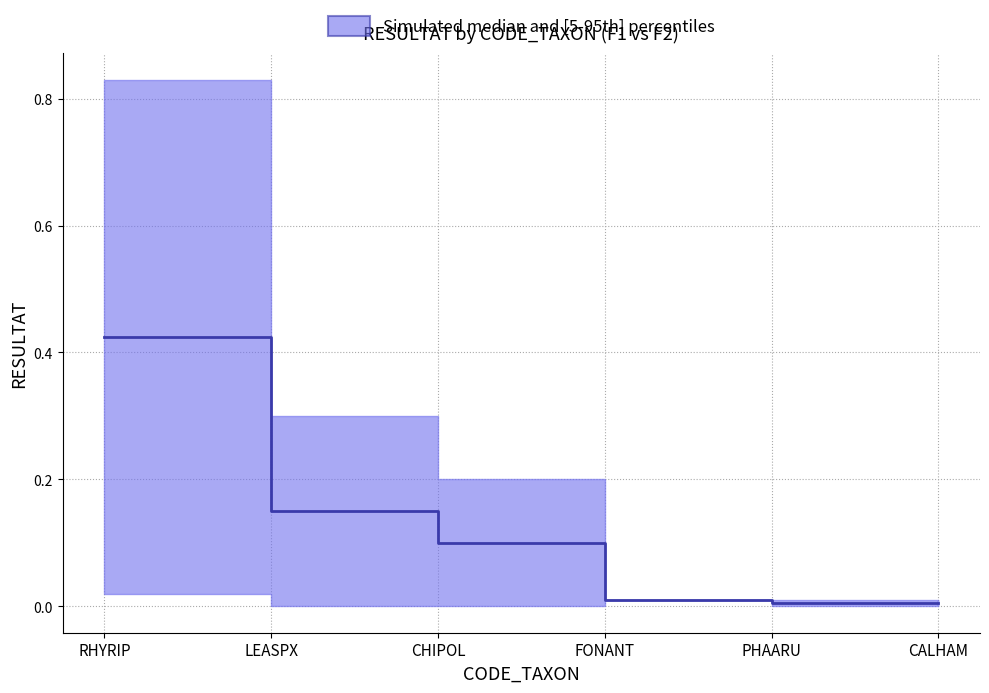

Reading right to left, extract all data points from this chart.

upper: CALHAM=0.0	PHAARU=0.0	FONANT=0.0	CHIPOL=0.2	LEASPX=0.3	RHYRIP=0.8
lower: CALHAM=0.0	PHAARU=0.0	FONANT=0.0	CHIPOL=0.0	LEASPX=0.0	RHYRIP=0.0
median: CALHAM=0.0	PHAARU=0.0	FONANT=0.0	CHIPOL=0.1	LEASPX=0.1	RHYRIP=0.4